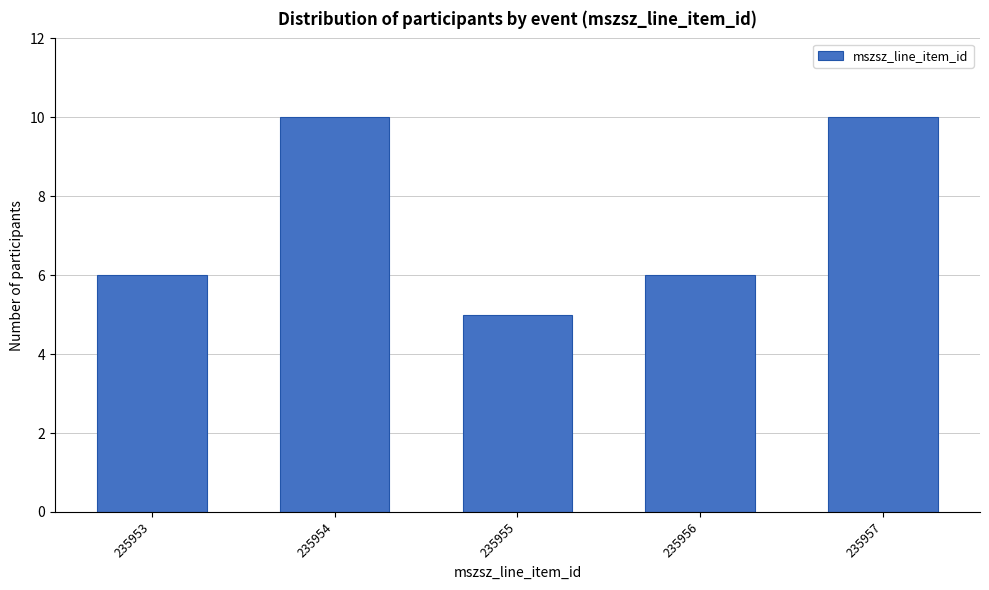

Reading right to left, transcribe all the data shown in this chart.

235957=10	235956=6	235955=5	235954=10	235953=6